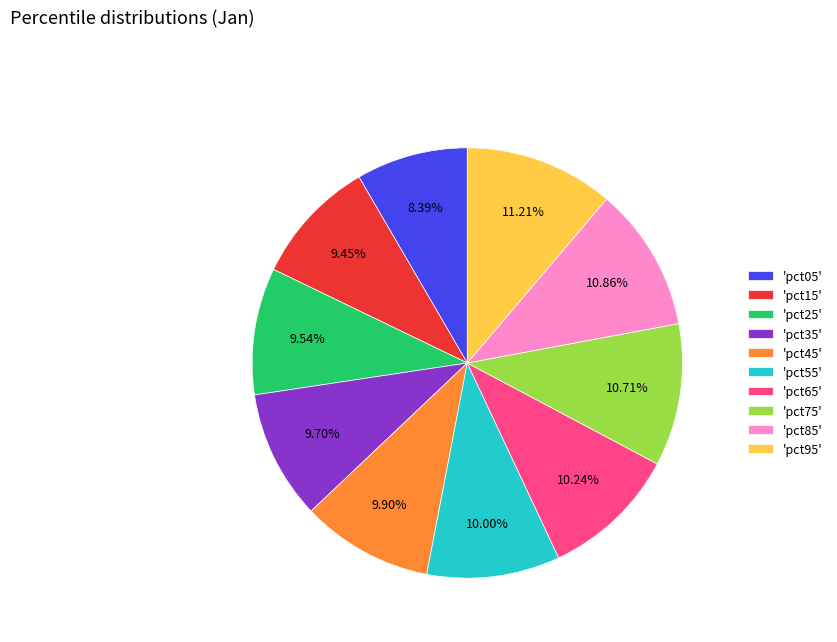

Is there any slice that represents more than half of the pie?

No